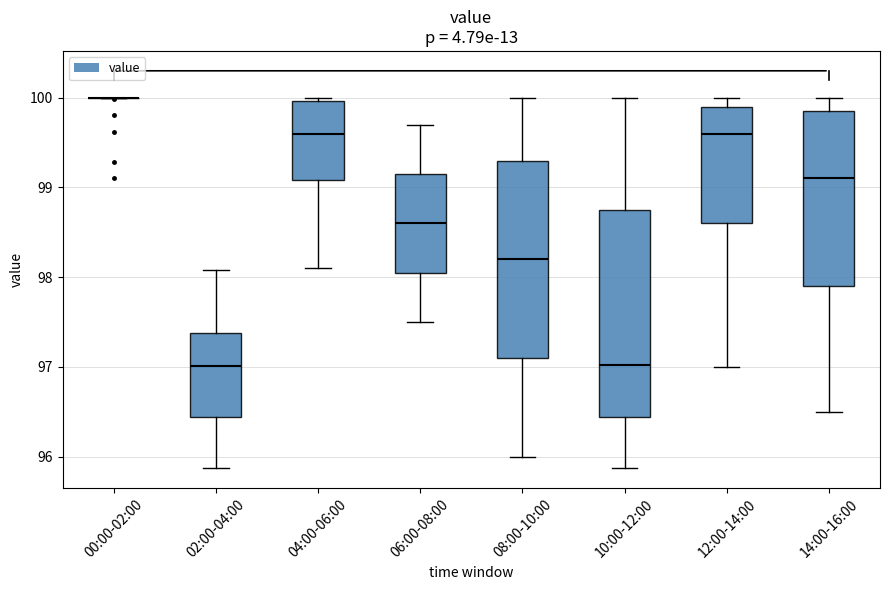

Reading left to right, read every box against the y-axis: the position of its median line, the range the box covers, and the ends of its whiskers. The values are not printed on the chart, so give them approximately, as read against the axis.

00:00-02:00: box collapsed to a line at 100.0, whiskers 100.0 to 100.0
02:00-04:00: median 97.0, box 96.4 to 97.4, whiskers 95.9 to 98.1
04:00-06:00: median 99.6, box 99.1 to 100.0, whiskers 98.1 to 100.0 (just above the box's upper edge)
06:00-08:00: median 98.6, box 98.1 to 99.2, whiskers 97.5 to 99.7
08:00-10:00: median 98.2, box 97.1 to 99.3, whiskers 96.0 to 100.0
10:00-12:00: median 97.0, box 96.4 to 98.8, whiskers 95.9 to 100.0
12:00-14:00: median 99.6, box 98.6 to 99.9, whiskers 97.0 to 100.0
14:00-16:00: median 99.1, box 97.9 to 99.9, whiskers 96.5 to 100.0